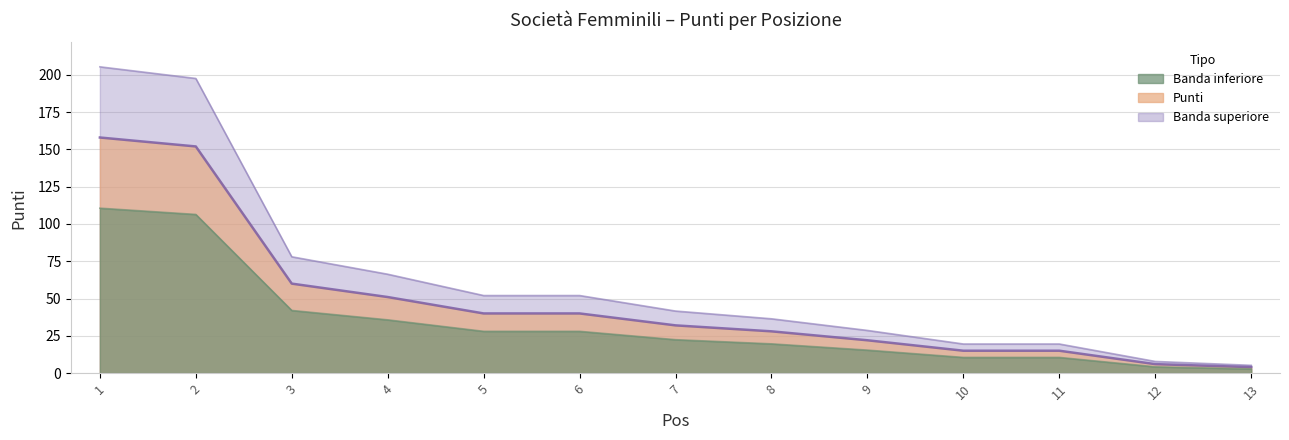

Is it true that the value at 7 is 41.6?

True